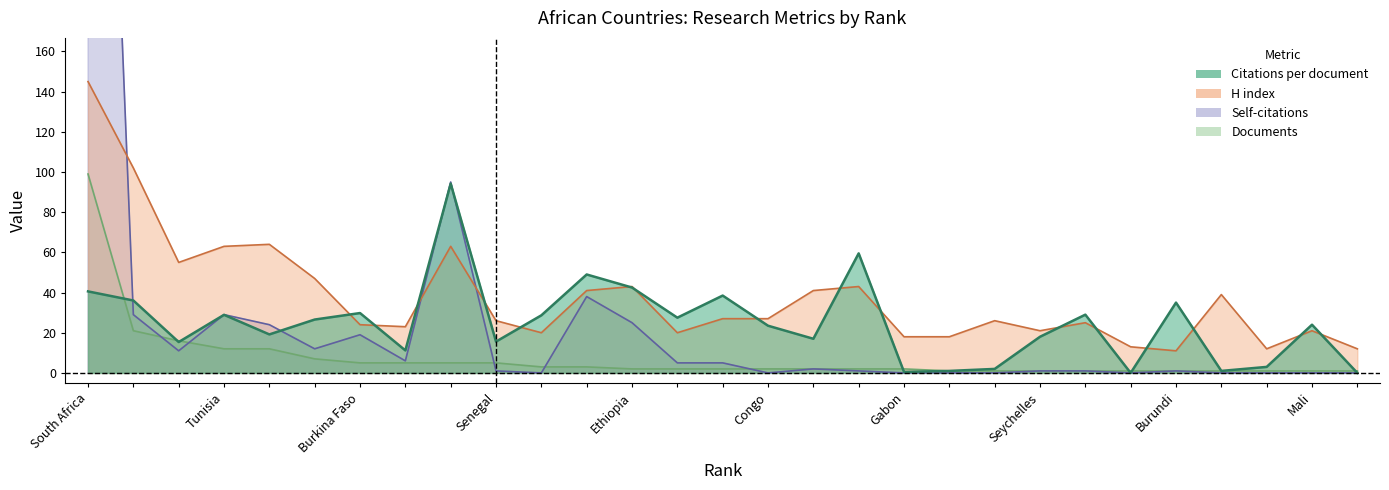

What is the difference between the Documents values at 5 and 7?

7.0